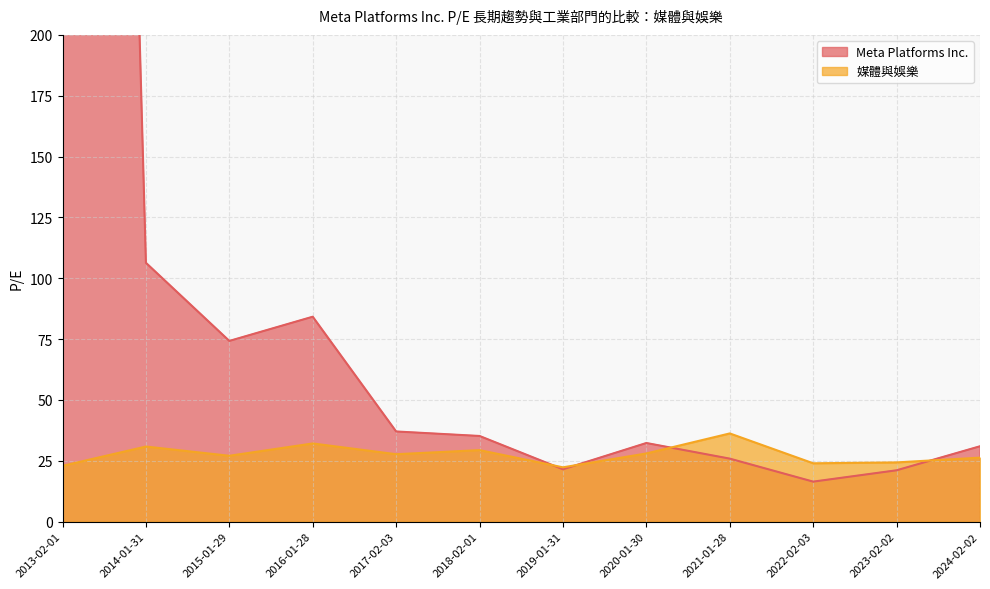

In Meta Platforms Inc., how many points are lower than both neighbors (excluding endpoints)?

3